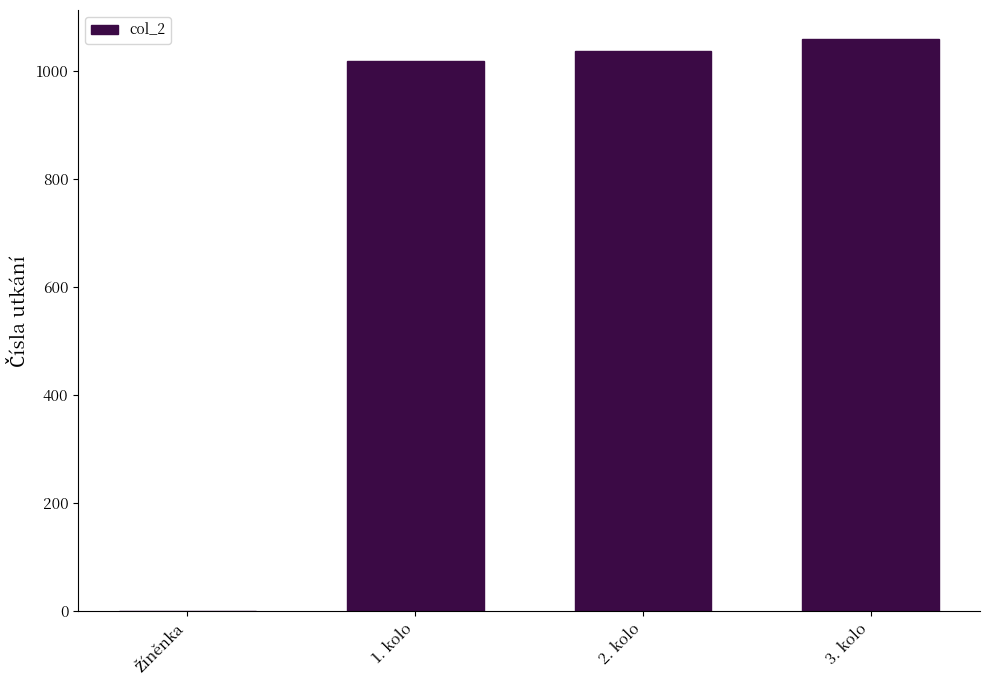

Is it true that the value at 1. kolo is 1018?

True